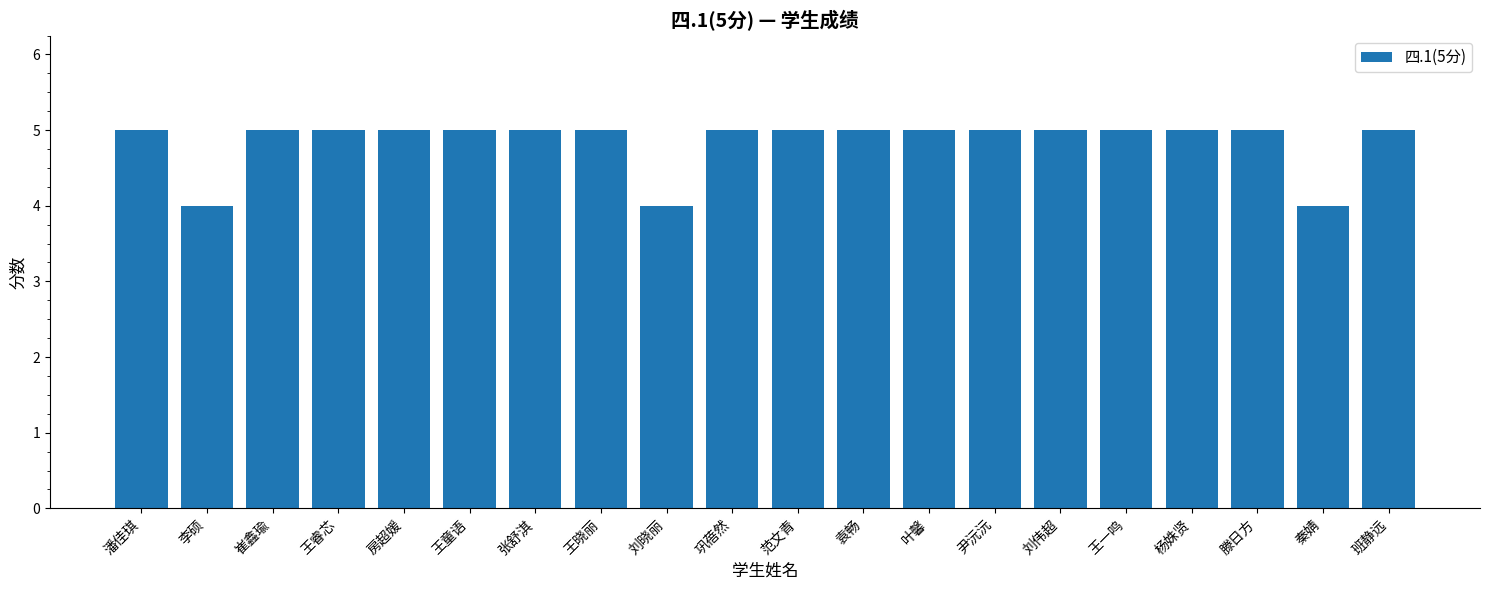

What is the difference between the maximum and minimum values?

1